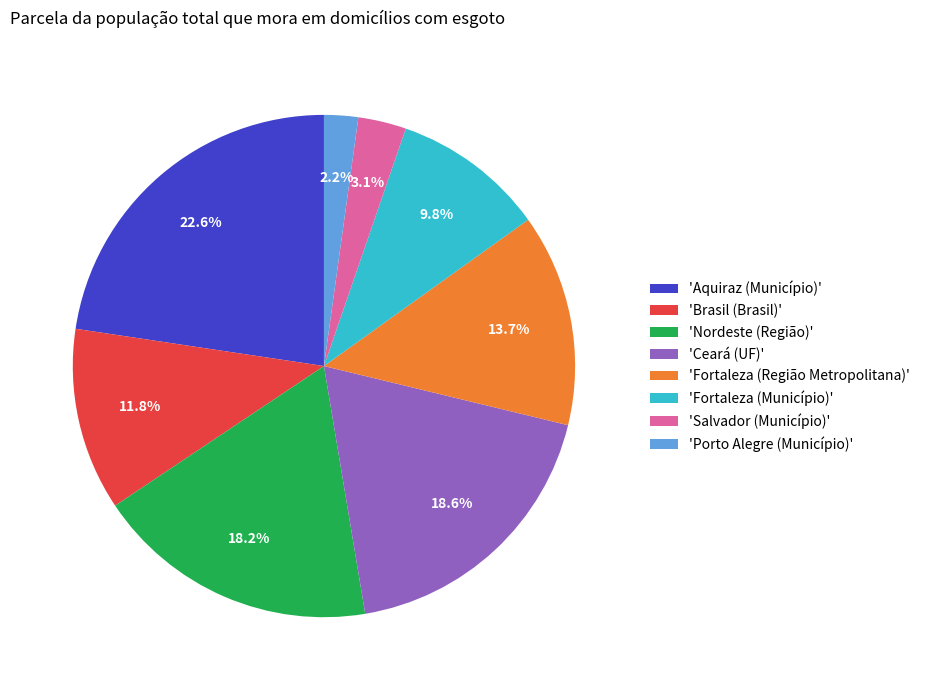

Is there any slice that represents more than half of the pie?

No